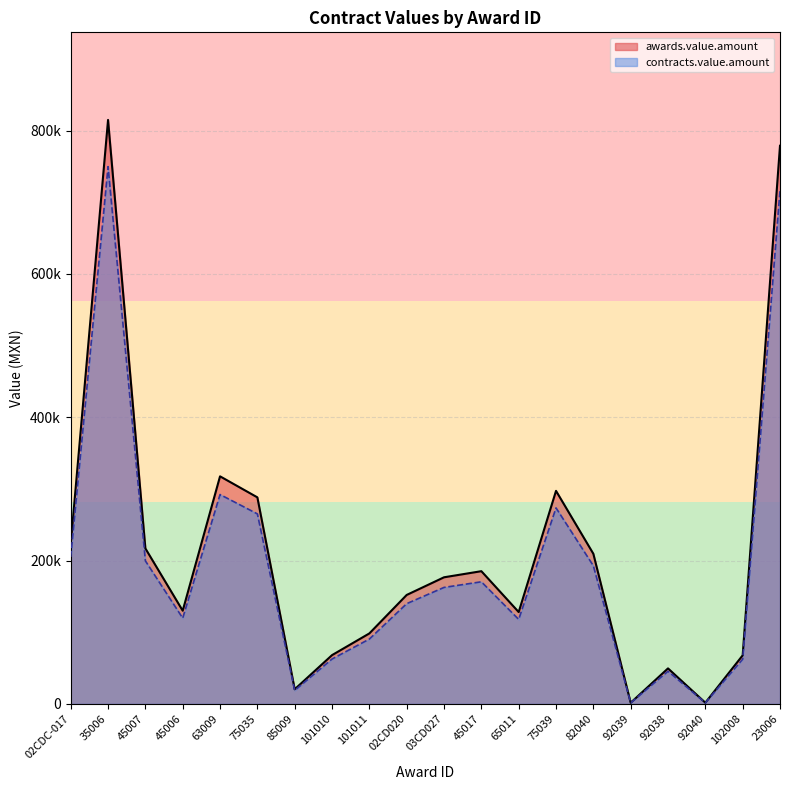

What is the label of the 1st point from the left?

02CDC-017